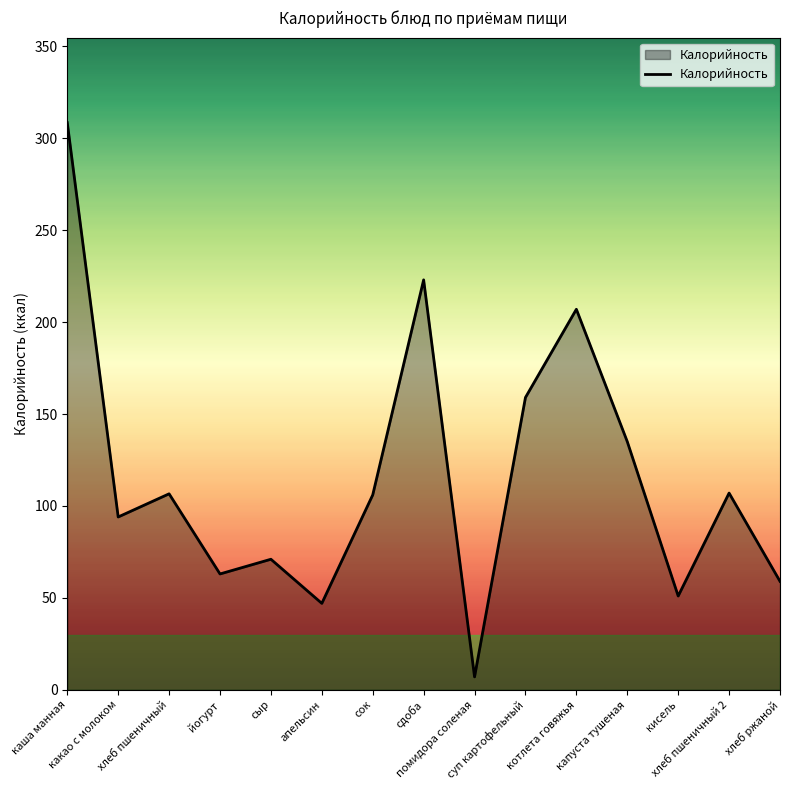

What is the difference between the maximum and minimum values?

301.5